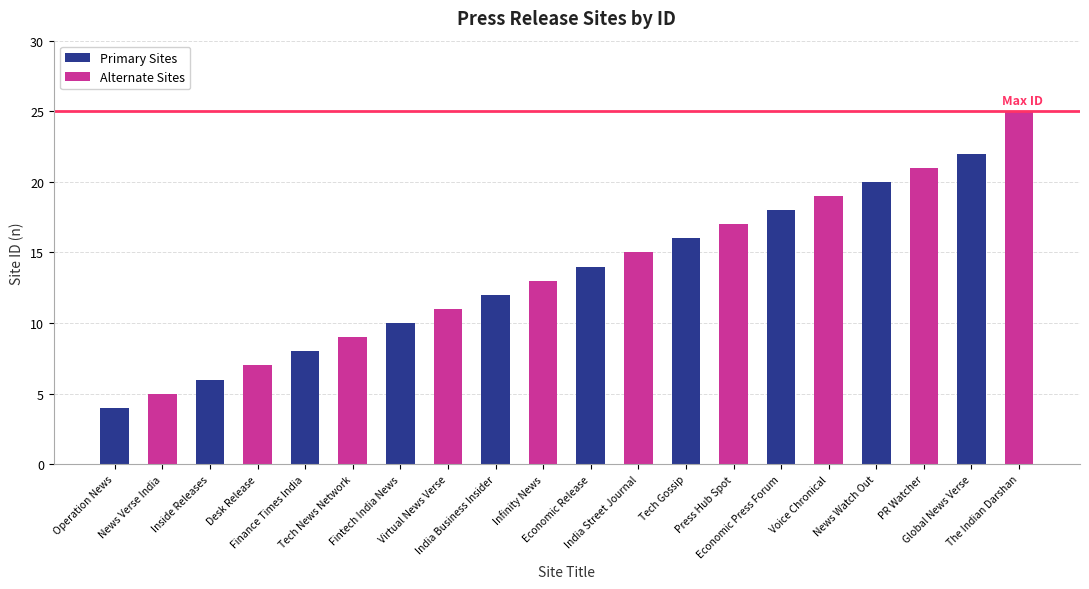

What is the value of the Alternate Sites bar at the 10th from the left?

25